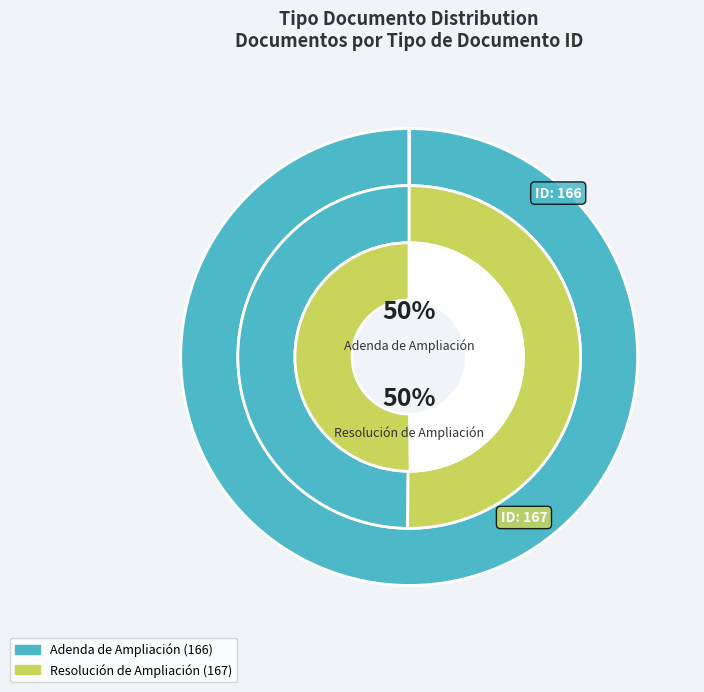

Does Resolución de Ampliación account for over 50% of the chart?

Yes